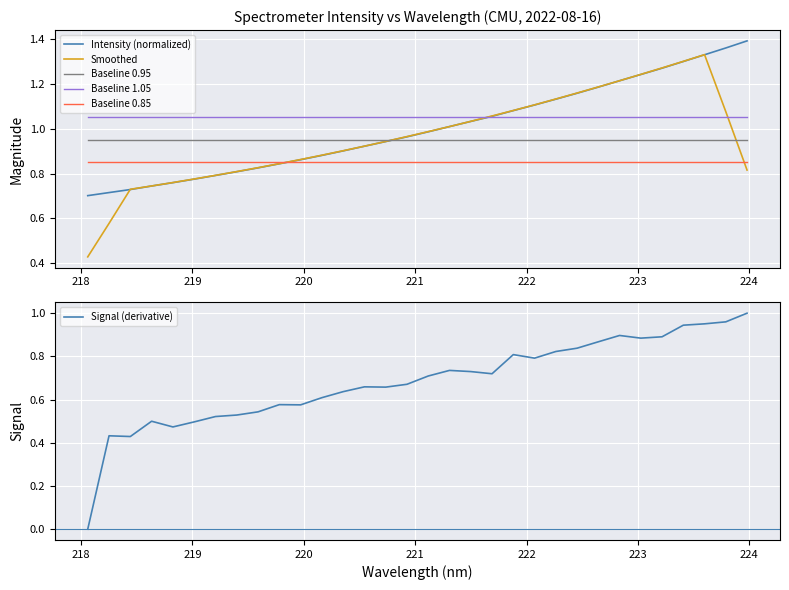

Which series has the largest total across all categories?

Baseline 1.05